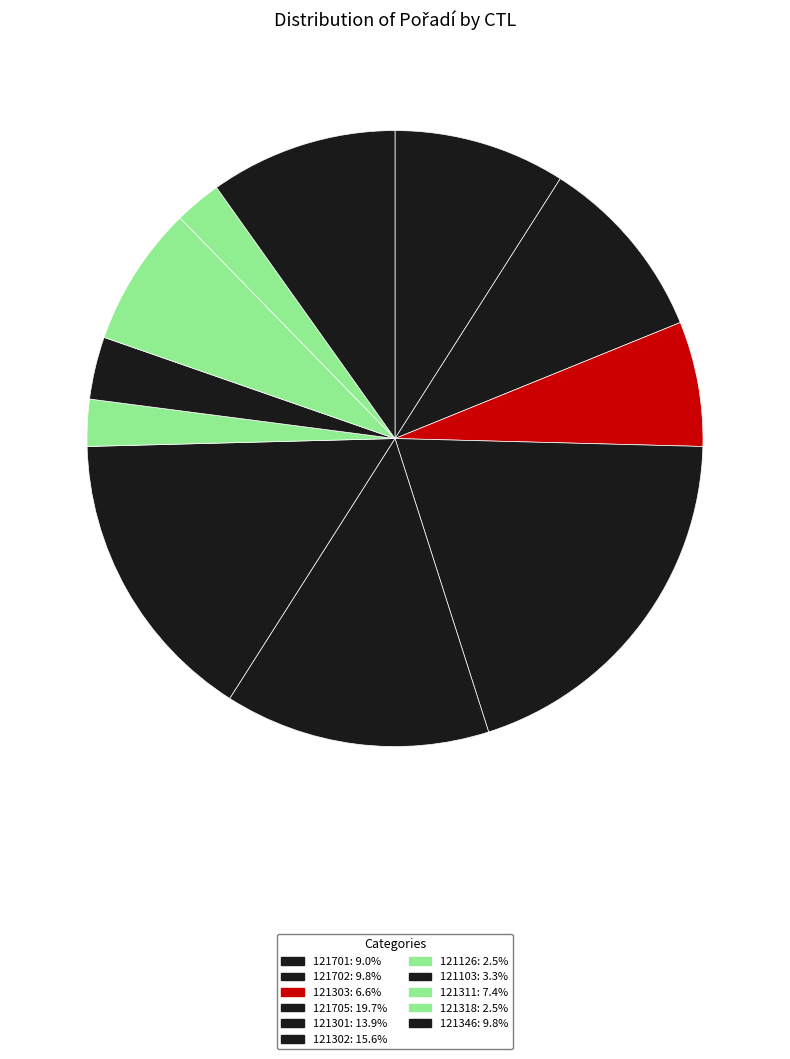

To the nearest percent, what is the average slice percentage?

9%